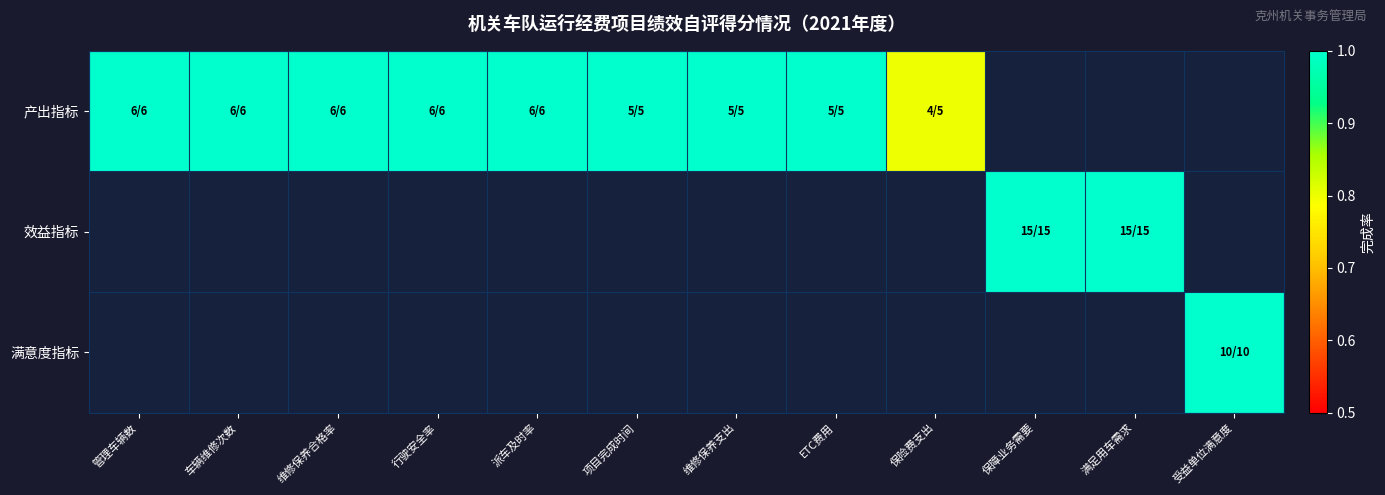

Read the 产出指标 value at 管理车辆数.

1.0